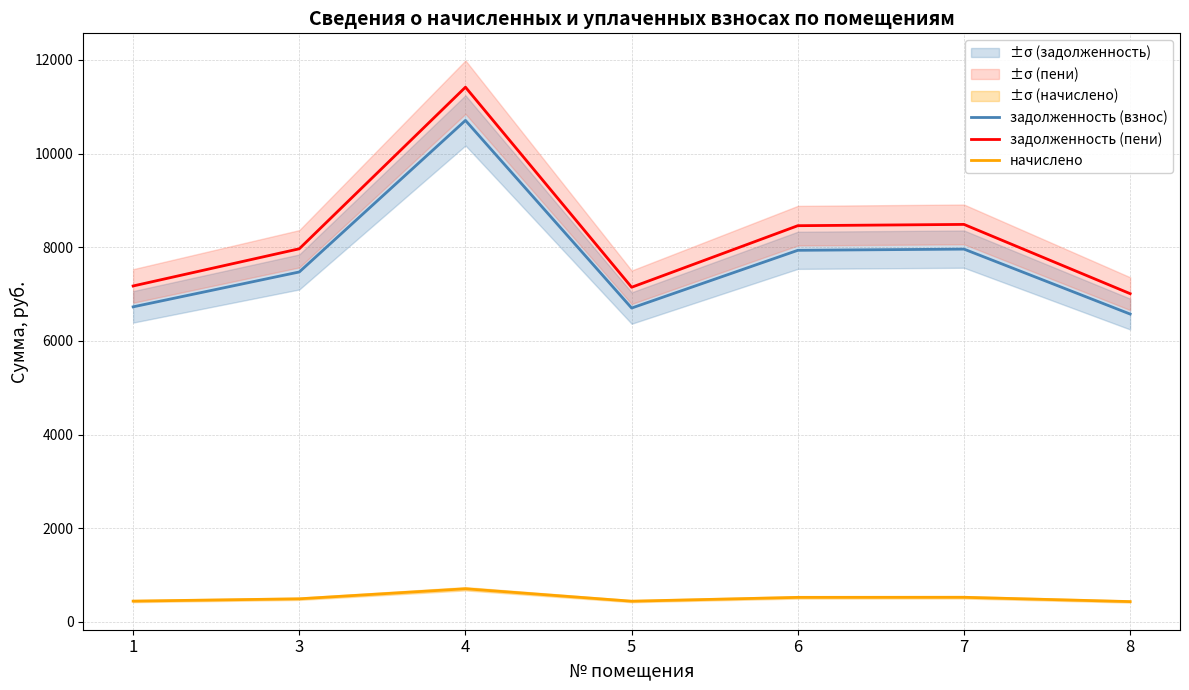

True or false: начислено and задолженность (пени) cross at least once.

False